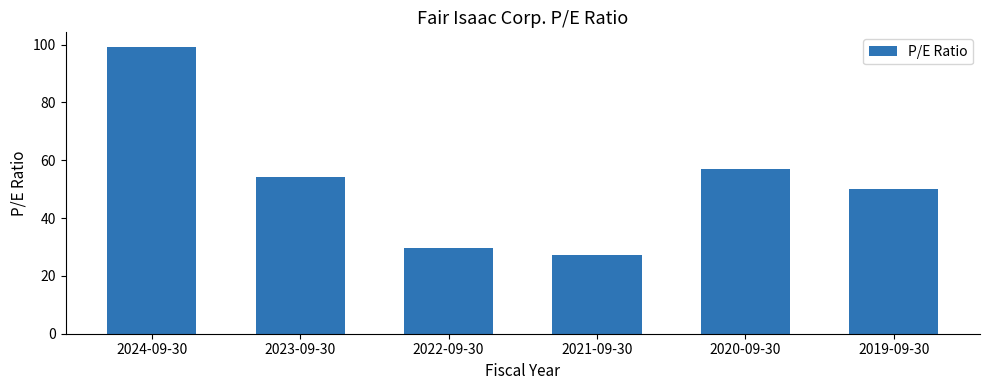

How many distinct data groups are displayed?

1